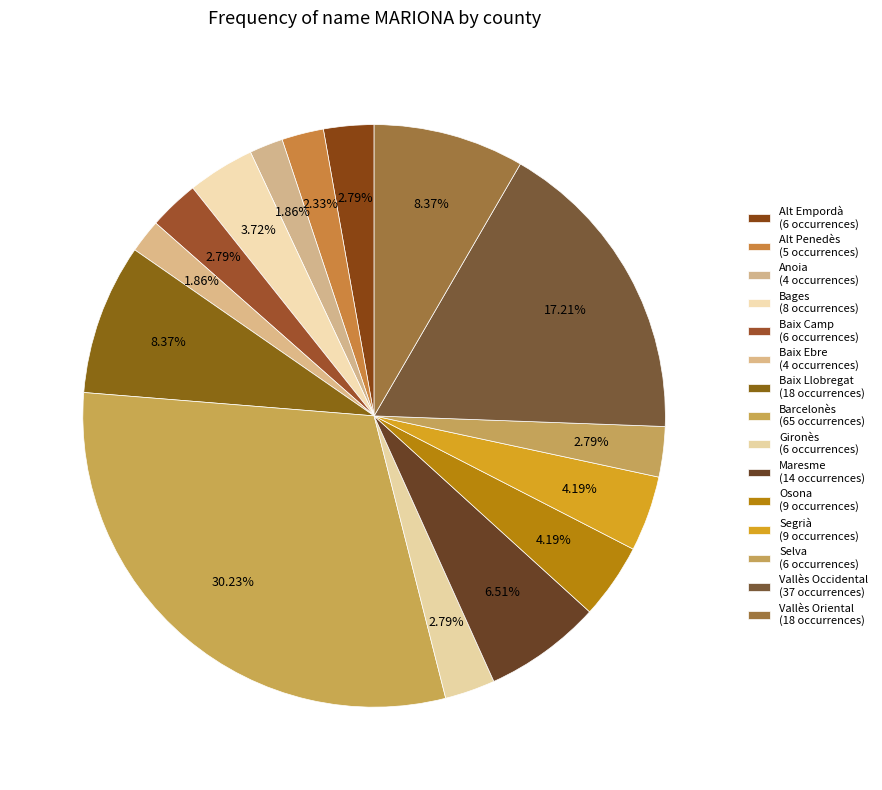

How many slices are in this pie chart?

15